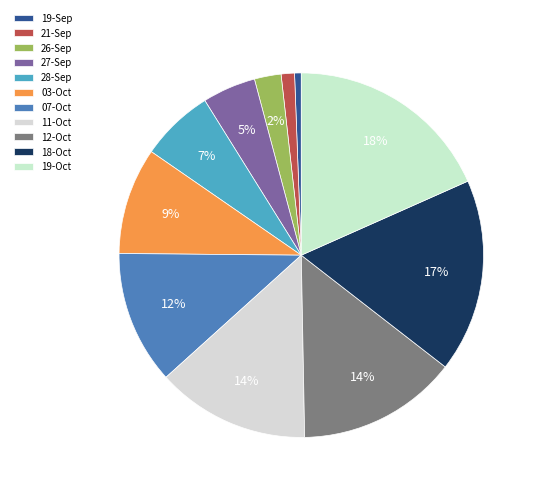

How many segments does this pie chart have?

11